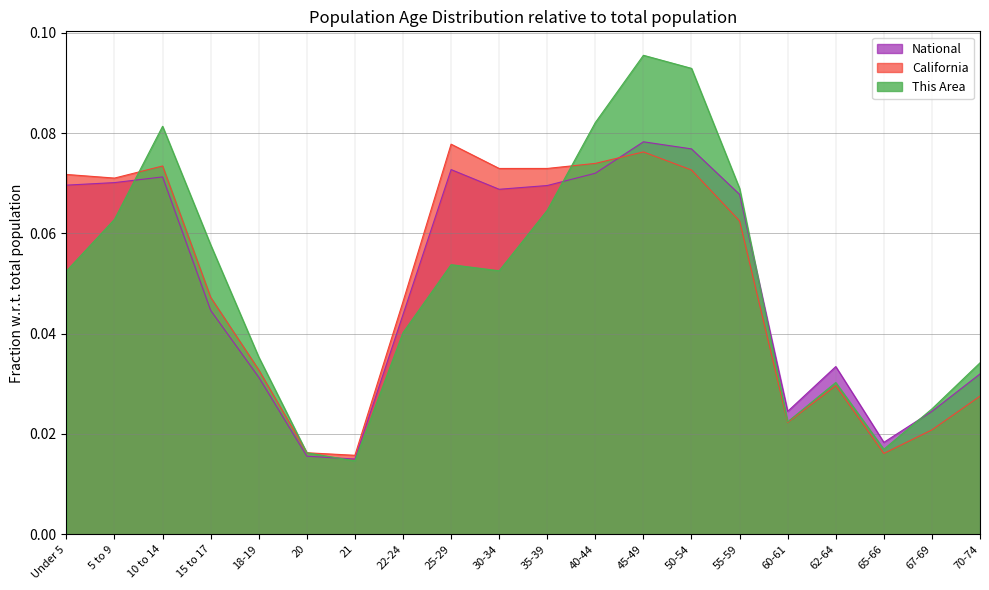

Is the value of National at 65-66 greater than the value of This Area at 15 to 17?

No